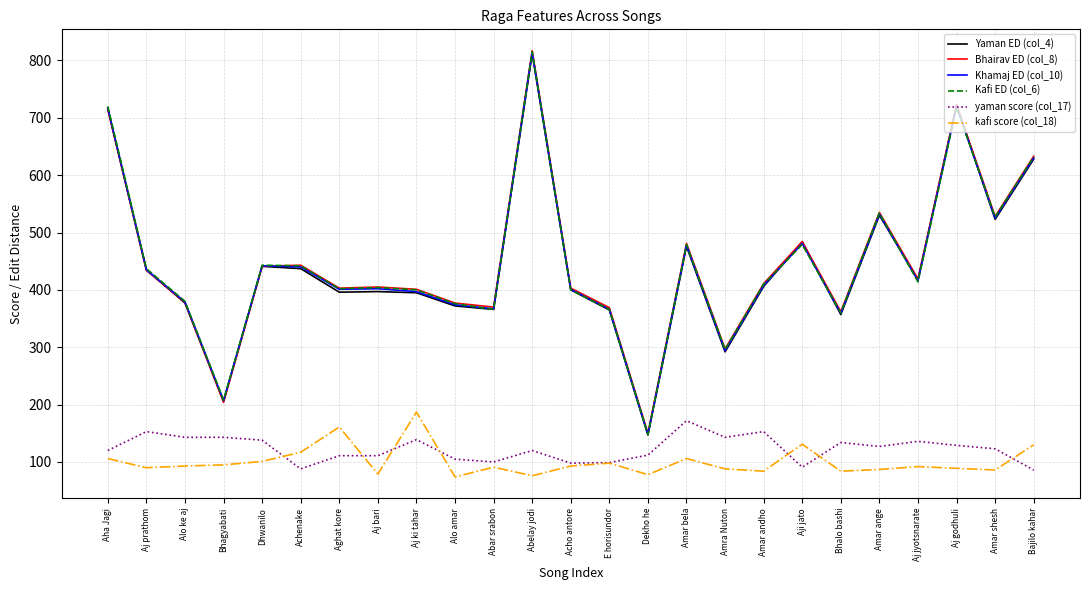

The value of kafi score (col_18) at Abelay jodi is 41. True or false?

False